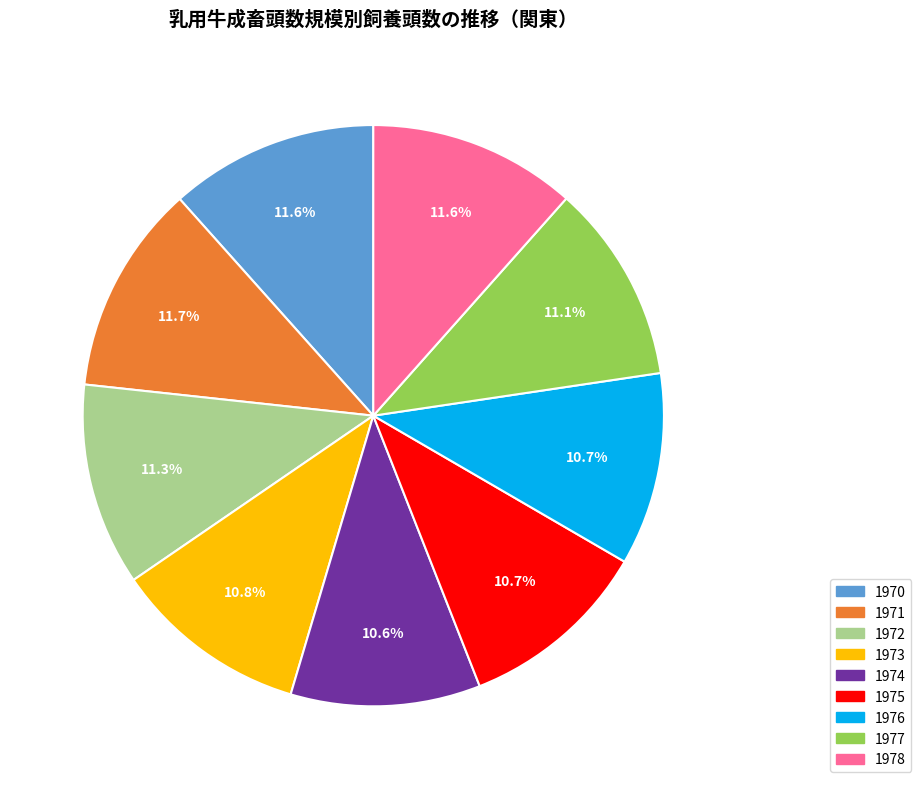

To the nearest percent, what portion does 1973 represent?

11%